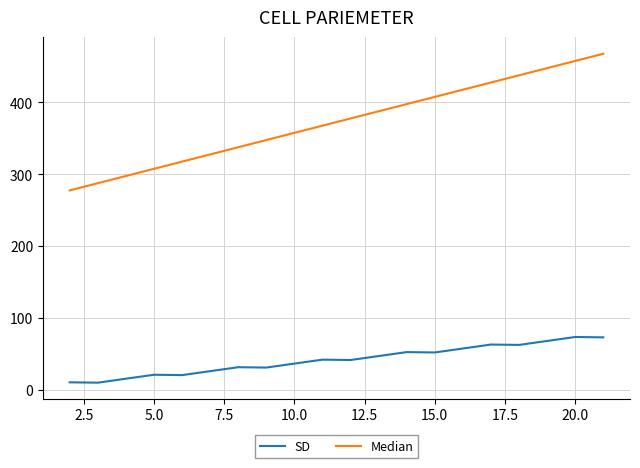

Which series has the largest total across all categories?

Median